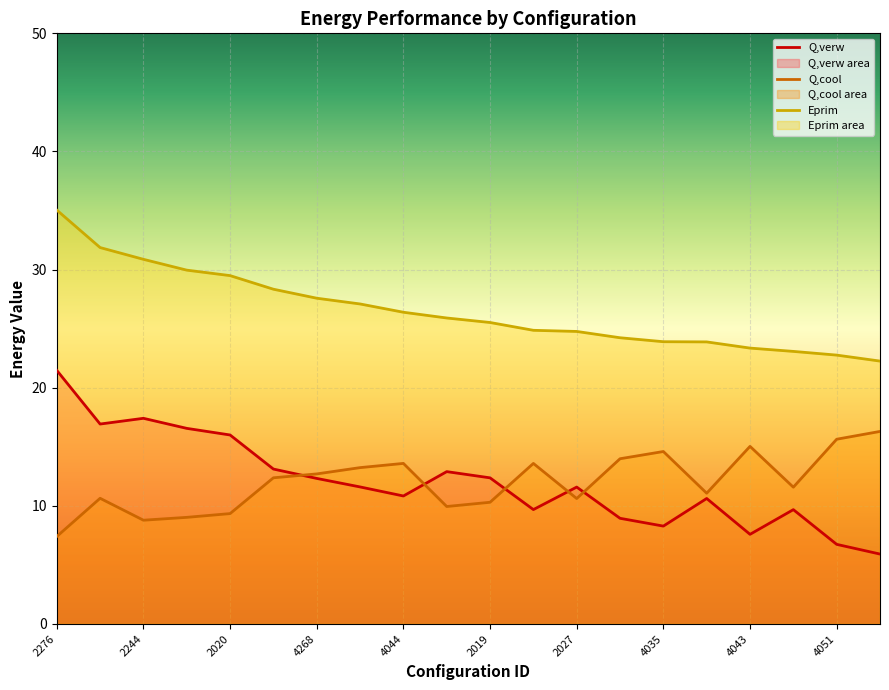

How many lines are shown in the chart?

3